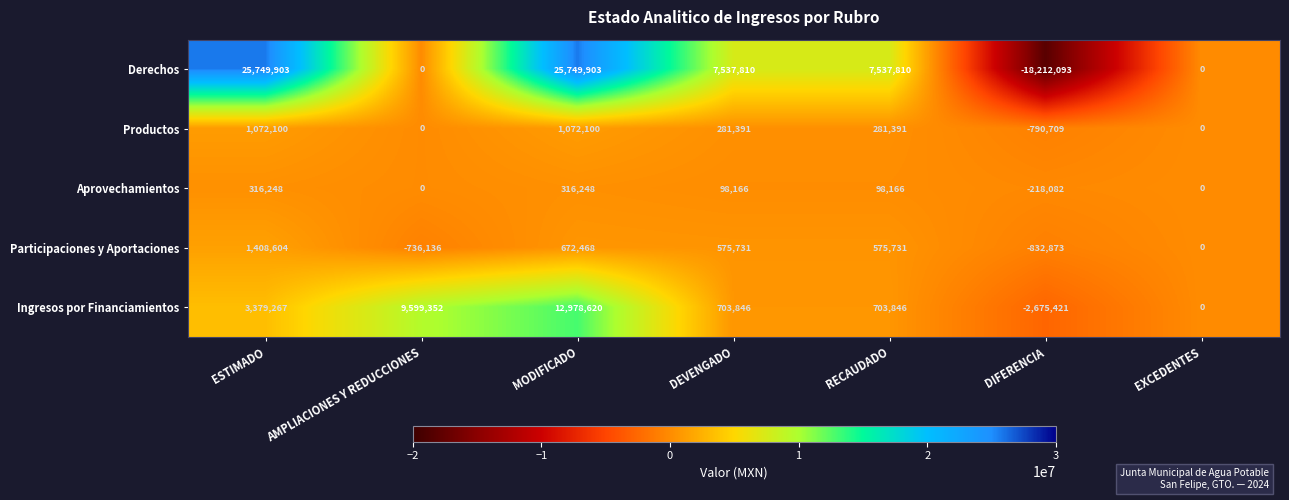

The value of Productos at AMPLIACIONES Y REDUCCIONES is 0. True or false?

True